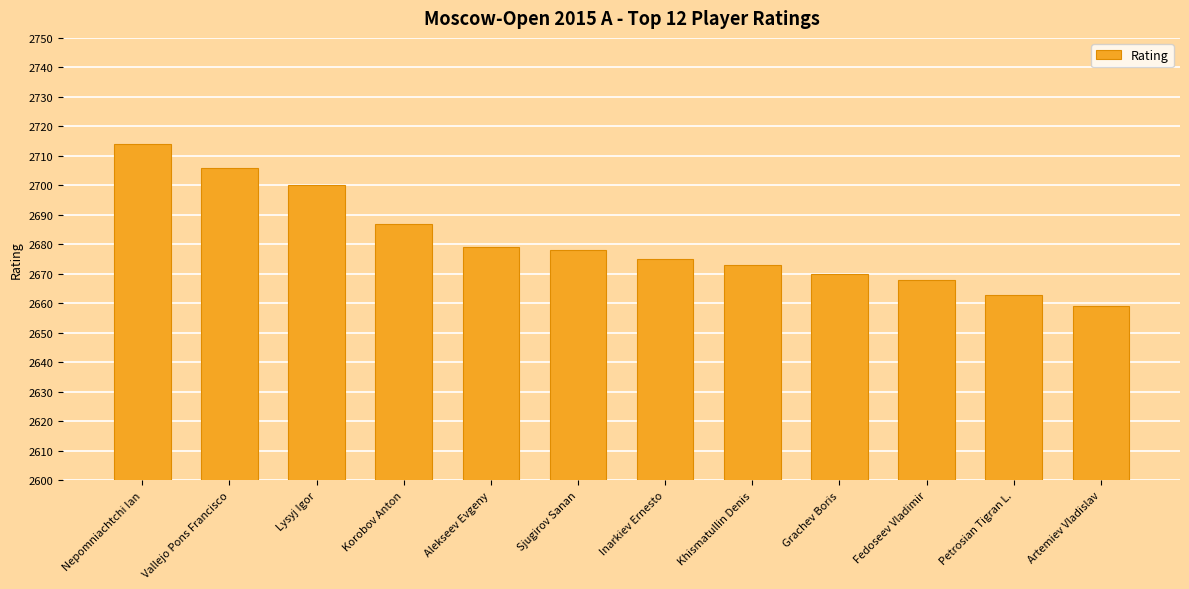

True or false: the data shows 2706 at Vallejo Pons Francisco.

True